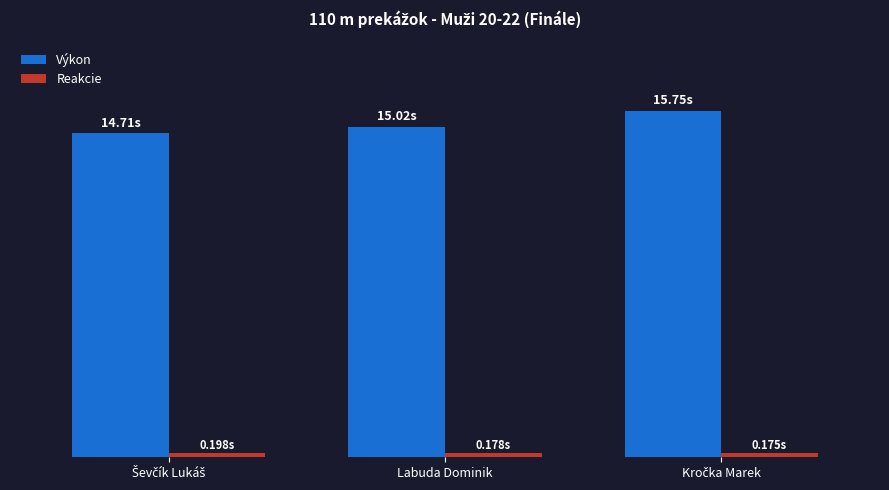

Which series has the widest spread of values?

Výkon